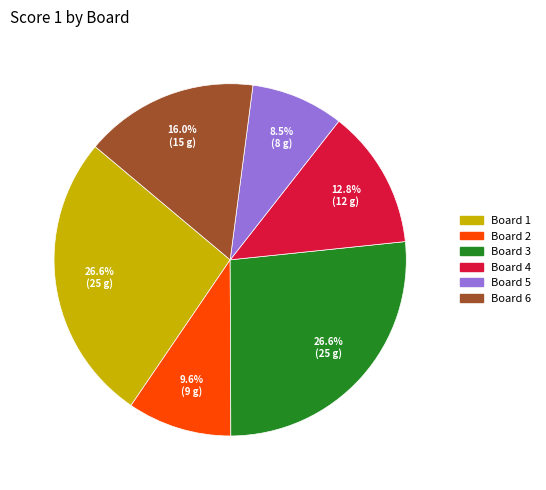

What percentage do Board 6 and Board 5 together represent?

24.5%